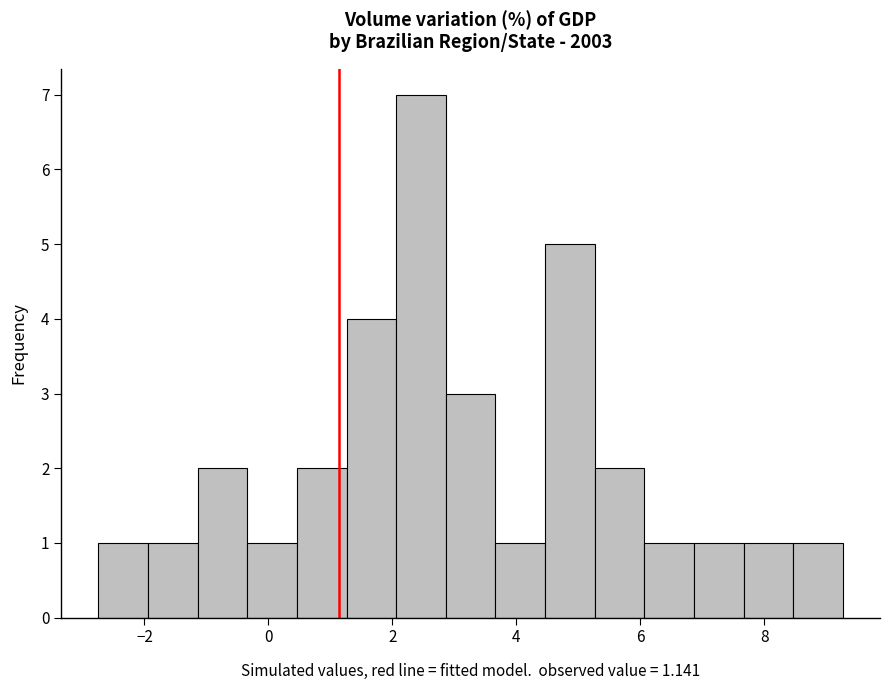

Over which range of the x-axis is the bar tallest?

2.0 to 2.8